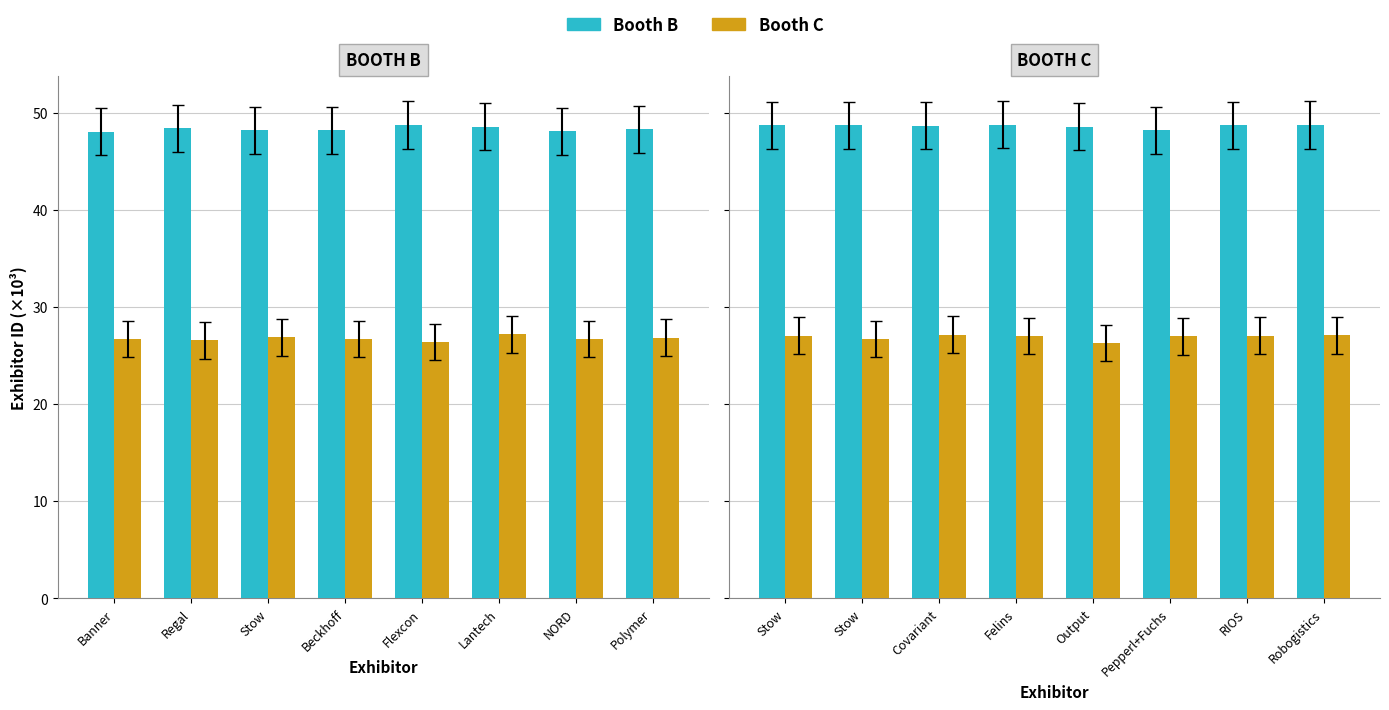

Rank the series by their average value, from lowest to highest.

Booth C, Booth B